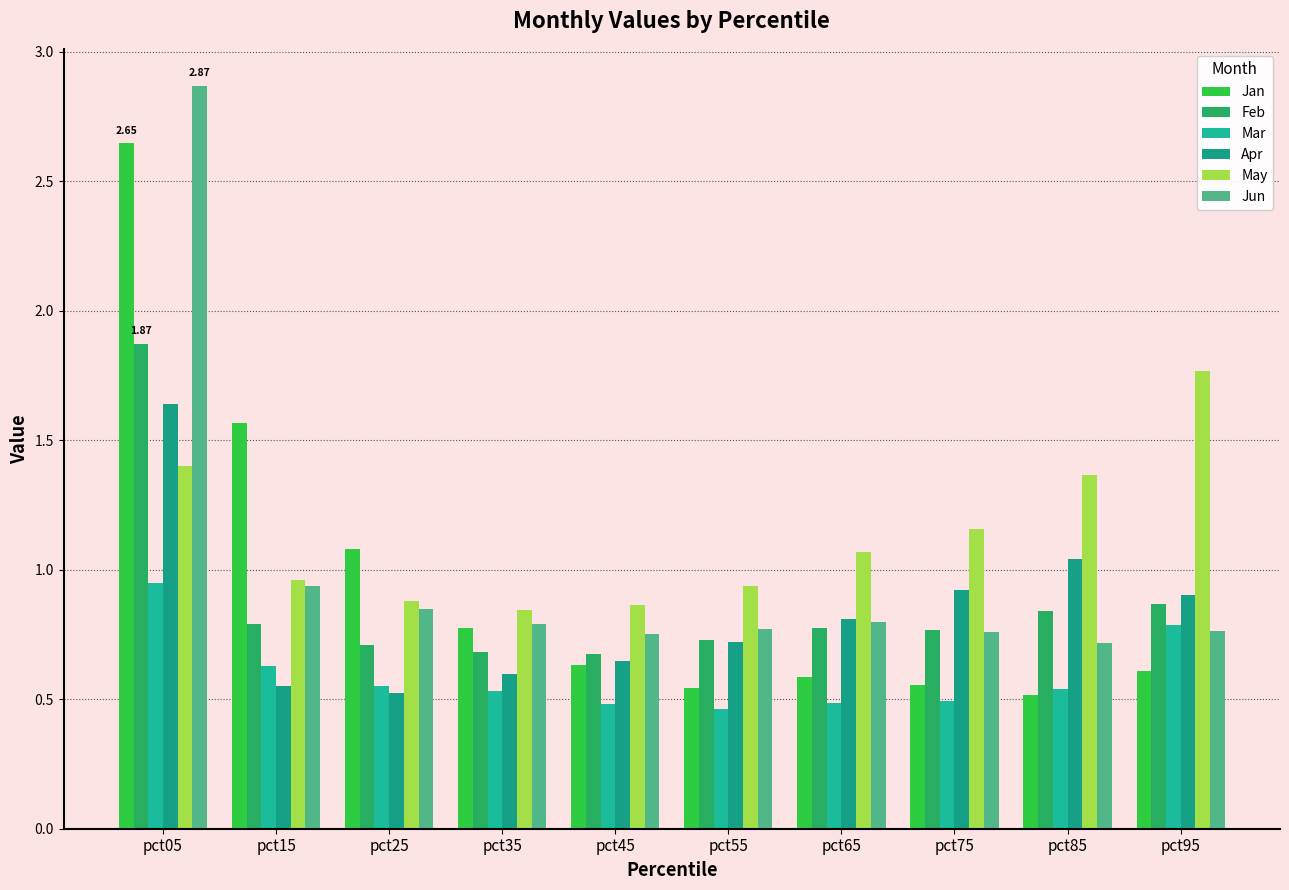

Which series has the largest total across all categories?

May